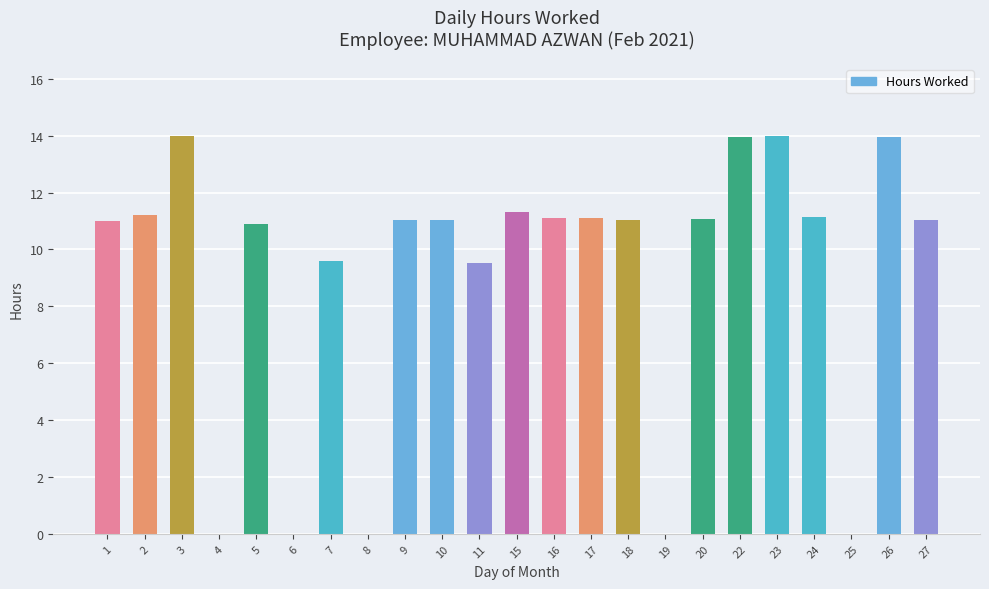

What is the sum of all values?

208.1